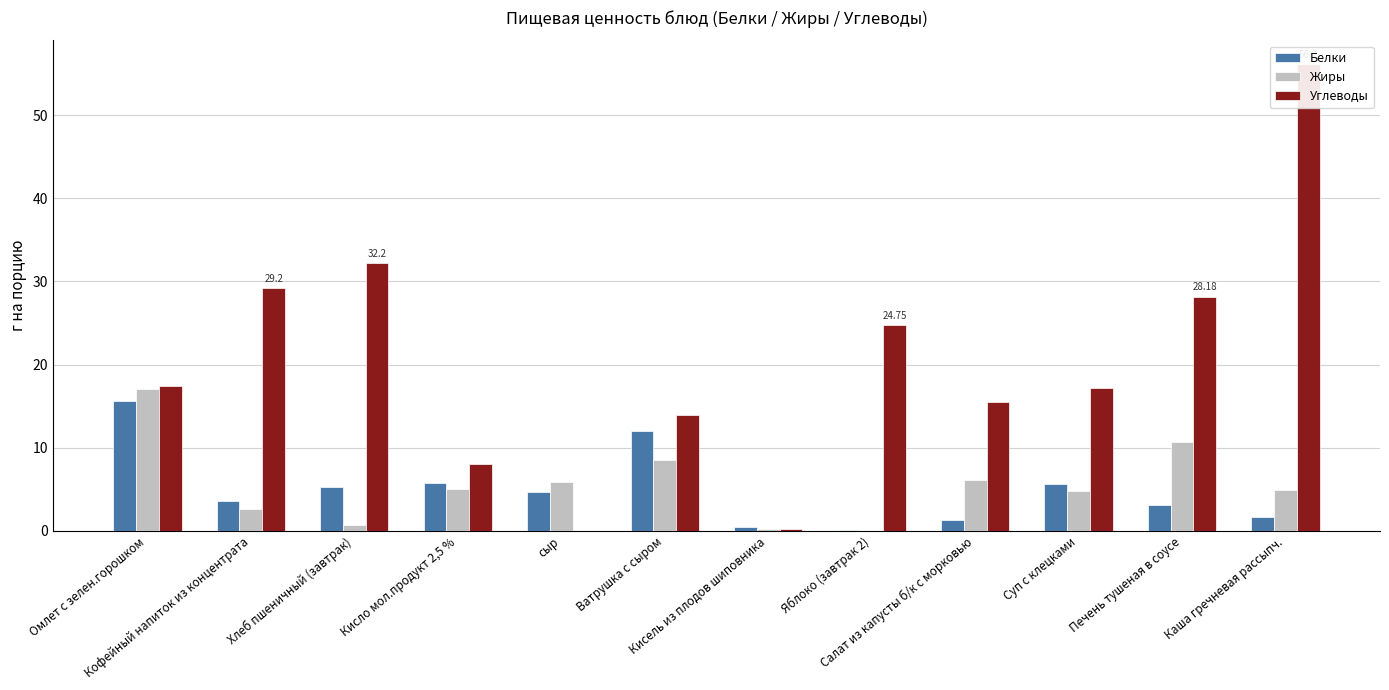

How many data points in Жиры are above 5?

5